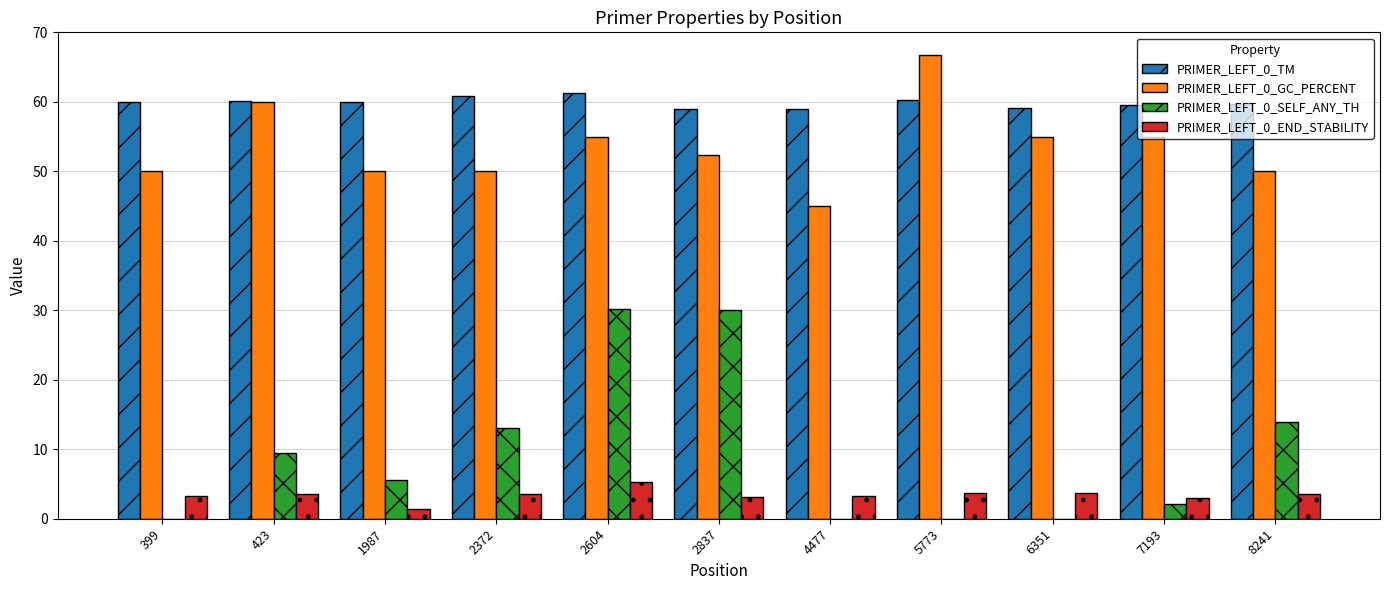

What is the sum of all PRIMER_LEFT_0_TM values?

658.8